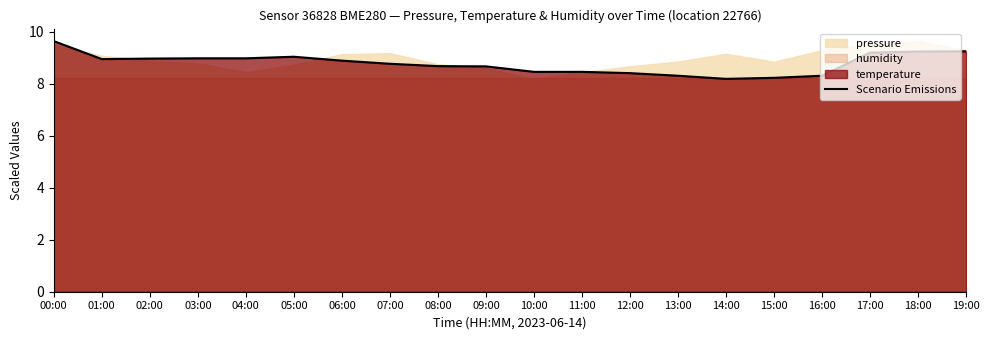

True or false: the data shows 9.0 at 02:00.

True